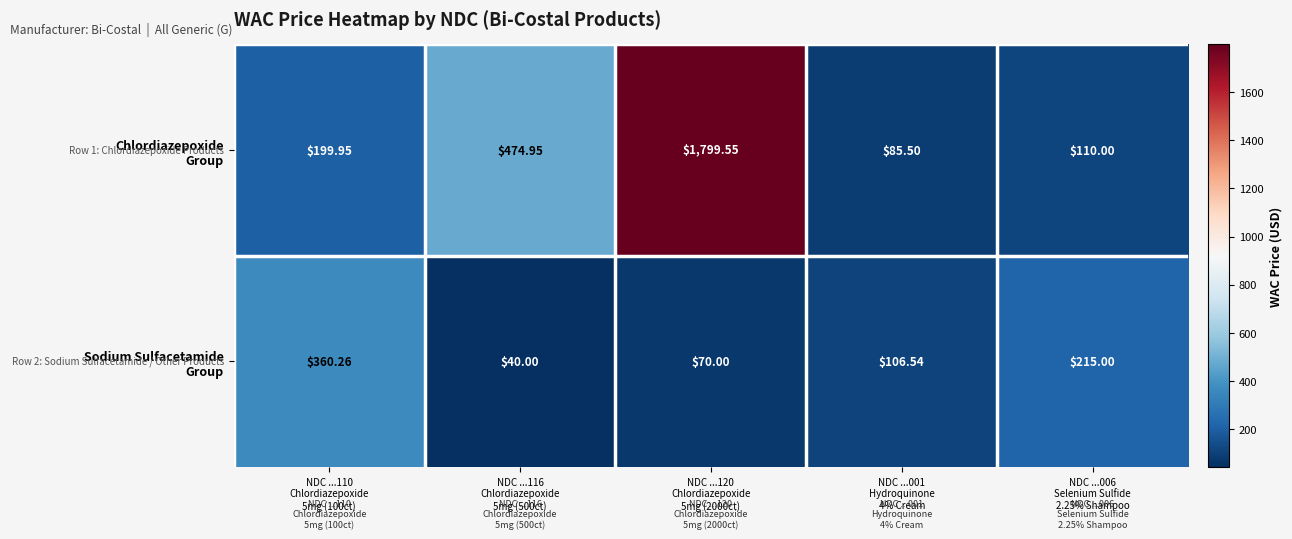

How many categories are shown in the chart?

5